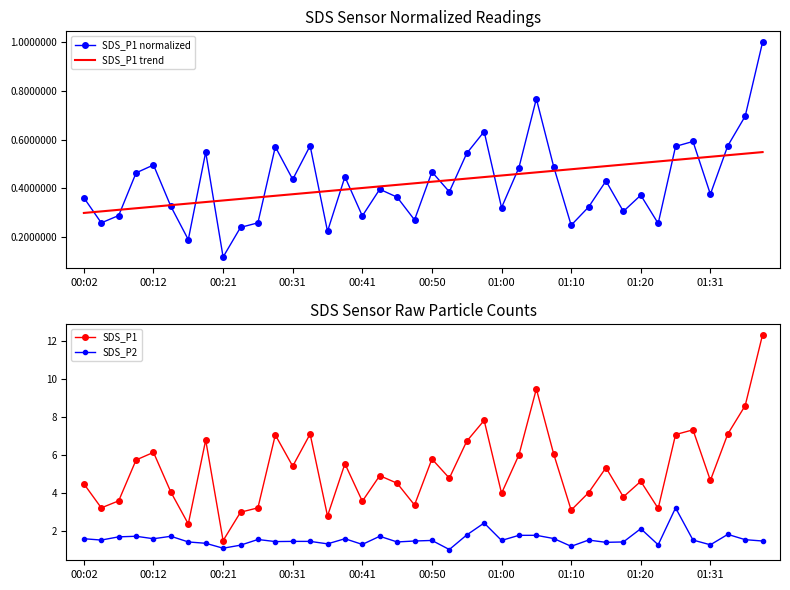

What is the lowest value of the SDS_P1 trend series?

0.3